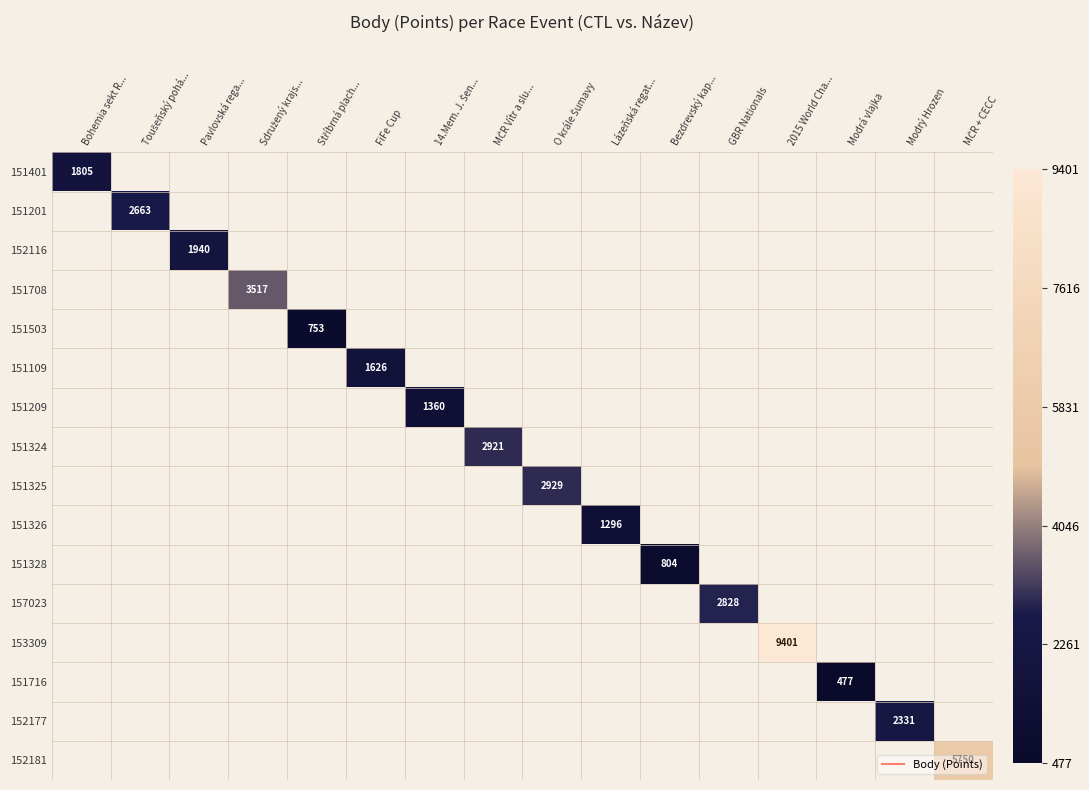

How many positive values does the 152181 series have?

1